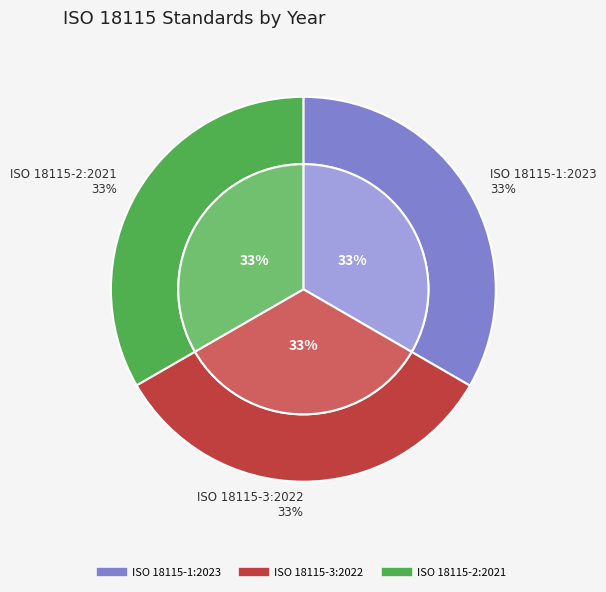

Which has a higher value, ISO 18115-1:2023 or ISO 18115-3:2022?

ISO 18115-1:2023